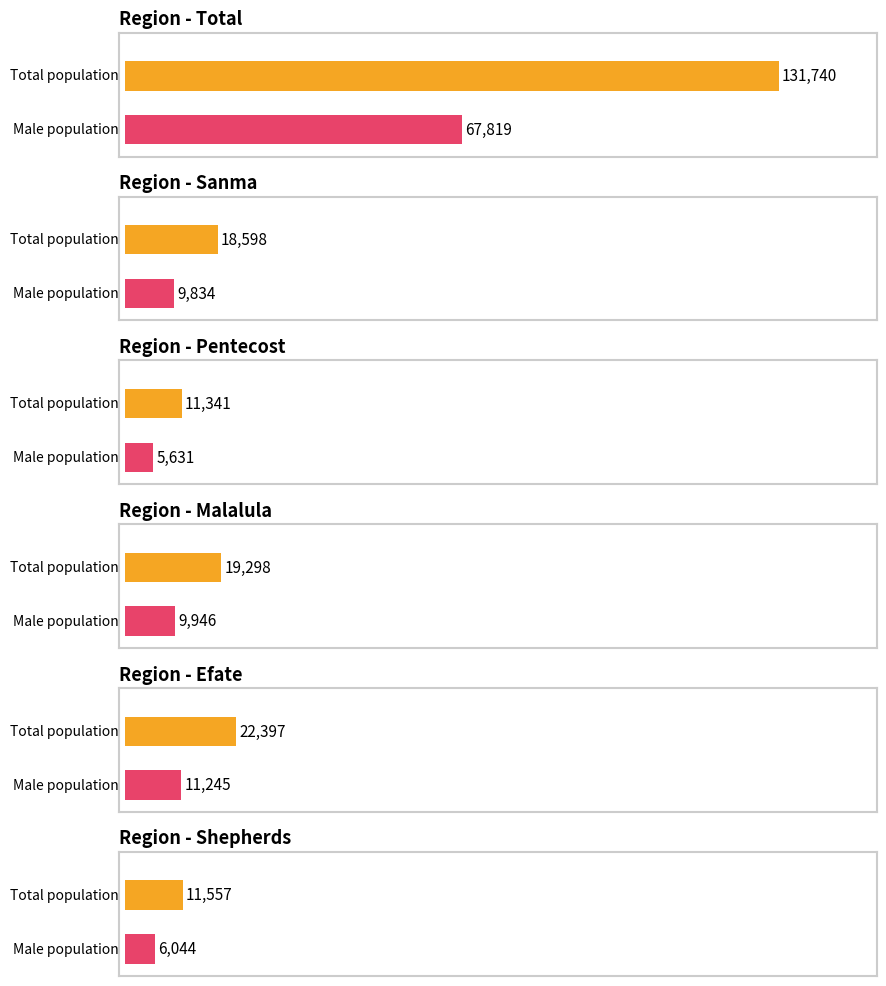

What is the difference between the second highest and second lowest values in the Total series?

10840